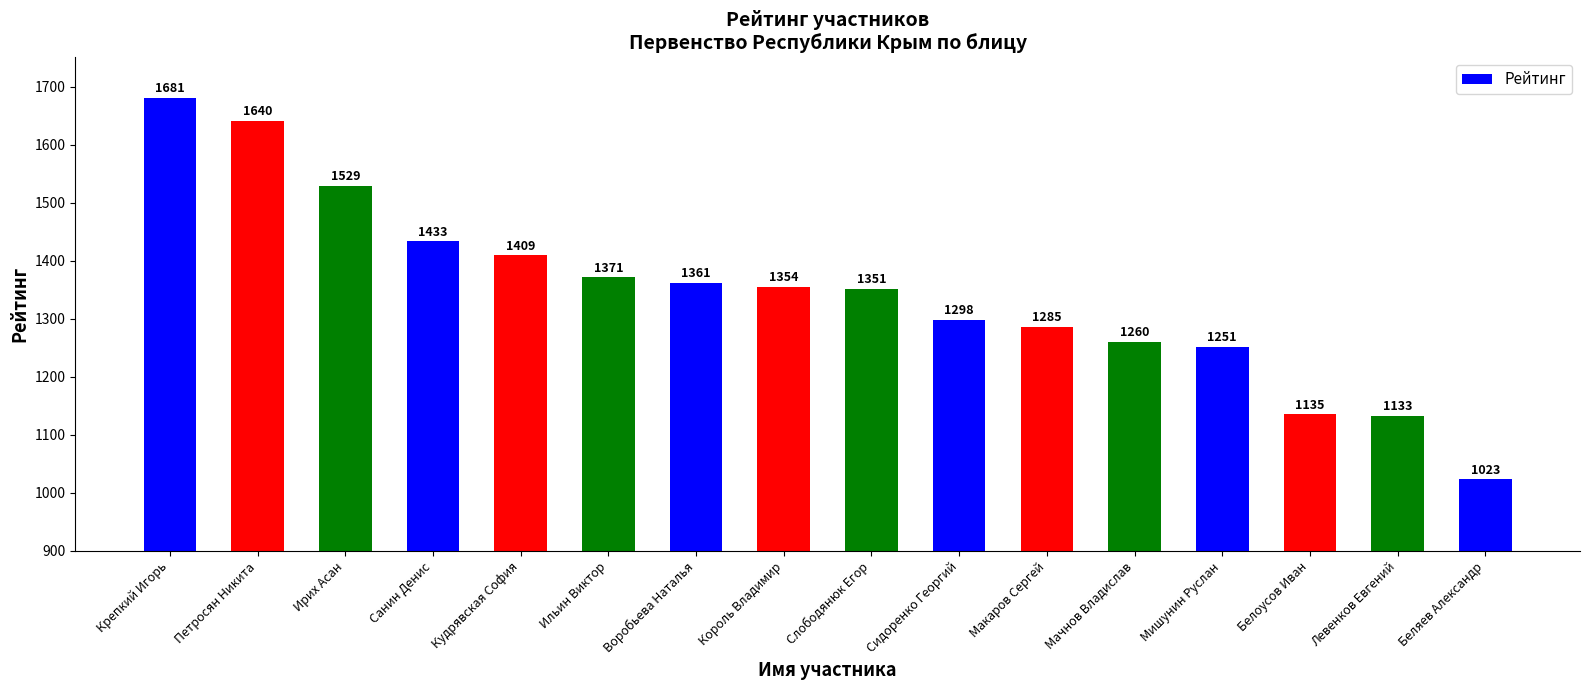

Where is the data nearest to the value 1352?

Слободянюк Егор